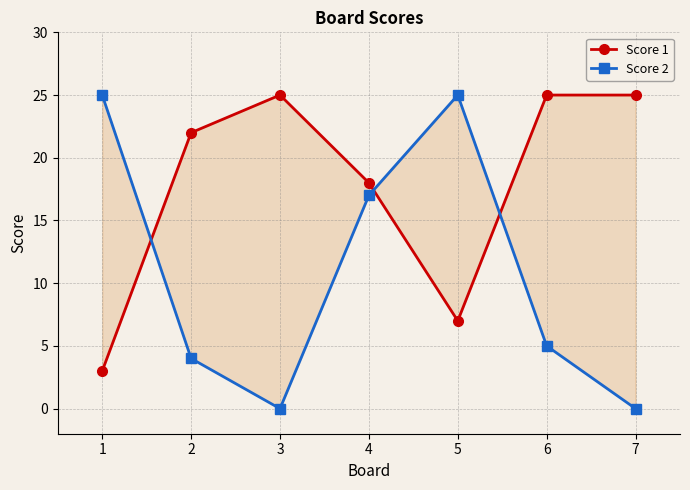

At which category is the sum across all series the highest?

4